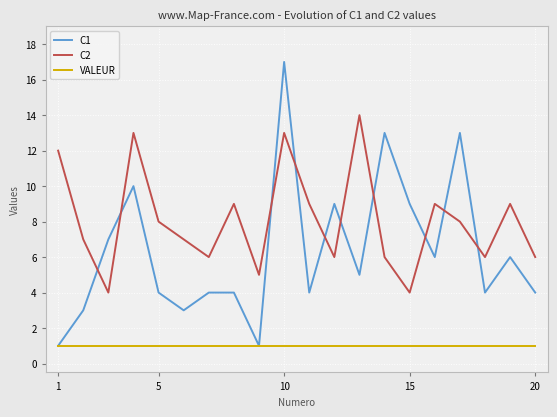

What is the lowest value of the C2 series?

4